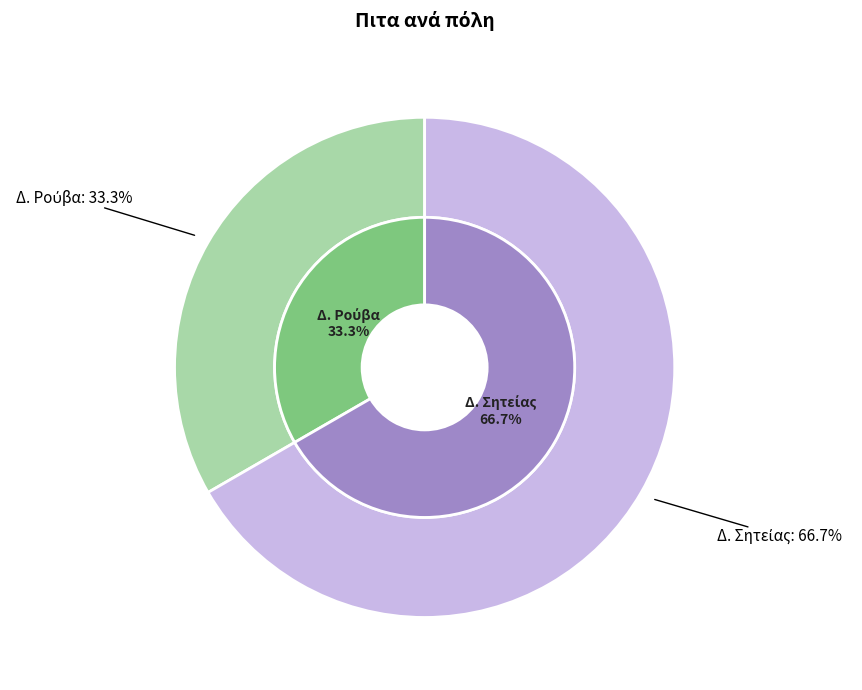

To the nearest percent, what is the average slice percentage?

50%